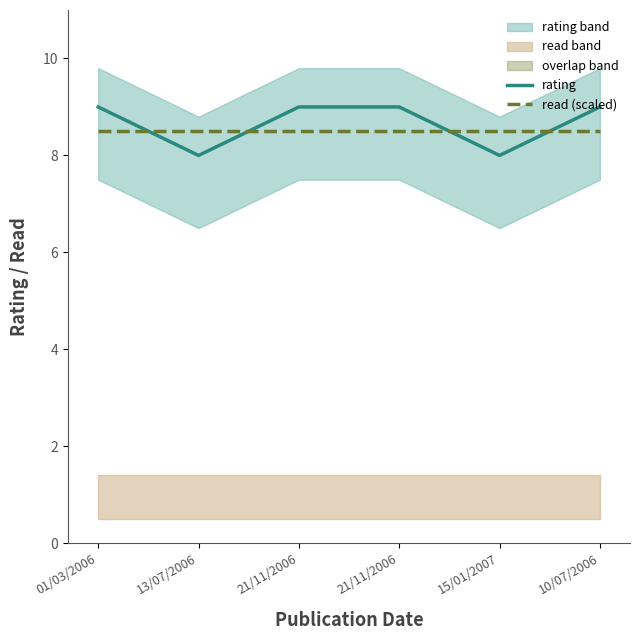

True or false: read (scaled) and rating intersect in this chart.

True